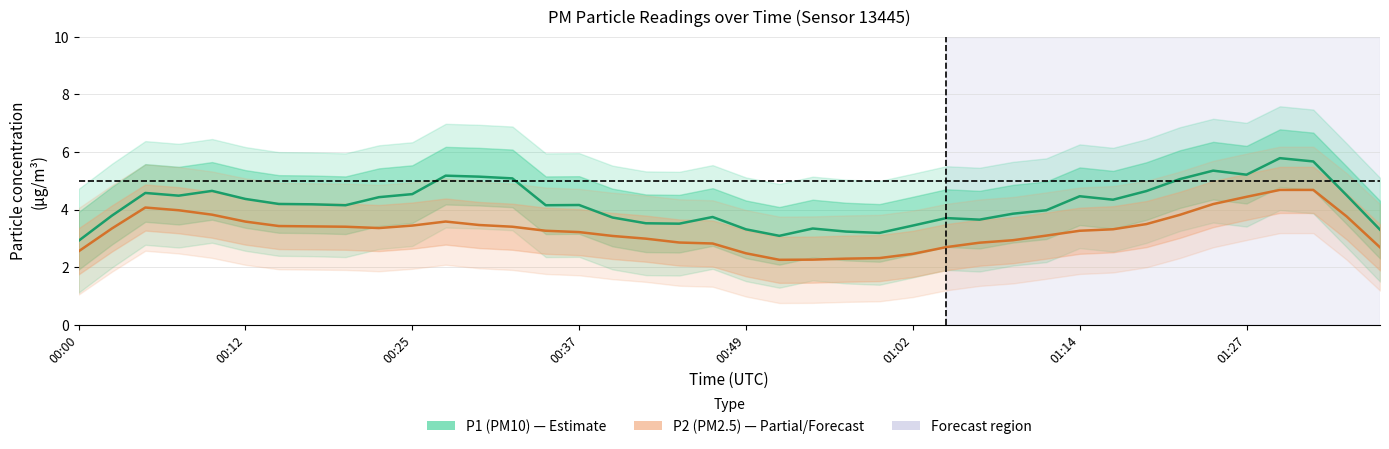

Rank the series by their average value, from highest to lowest.

P1 (PM10), P2 (PM2.5)